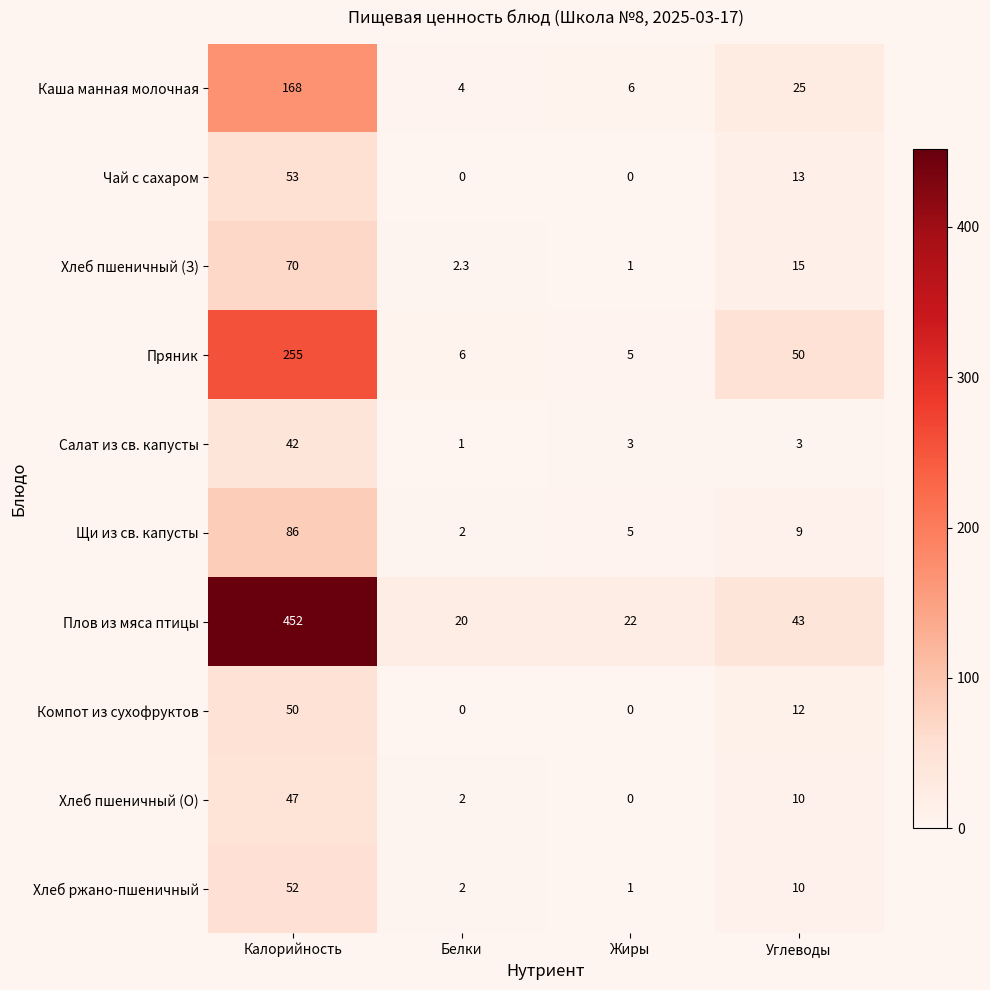

What is the minimum value for Пряник?

5.0